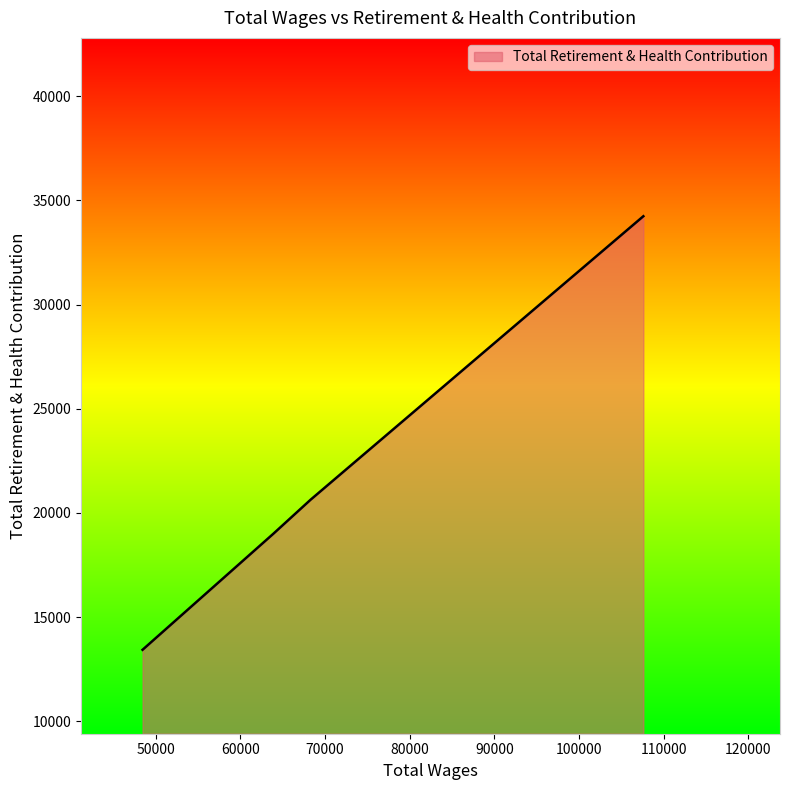

What is the difference between the second highest and minimum values?

7203